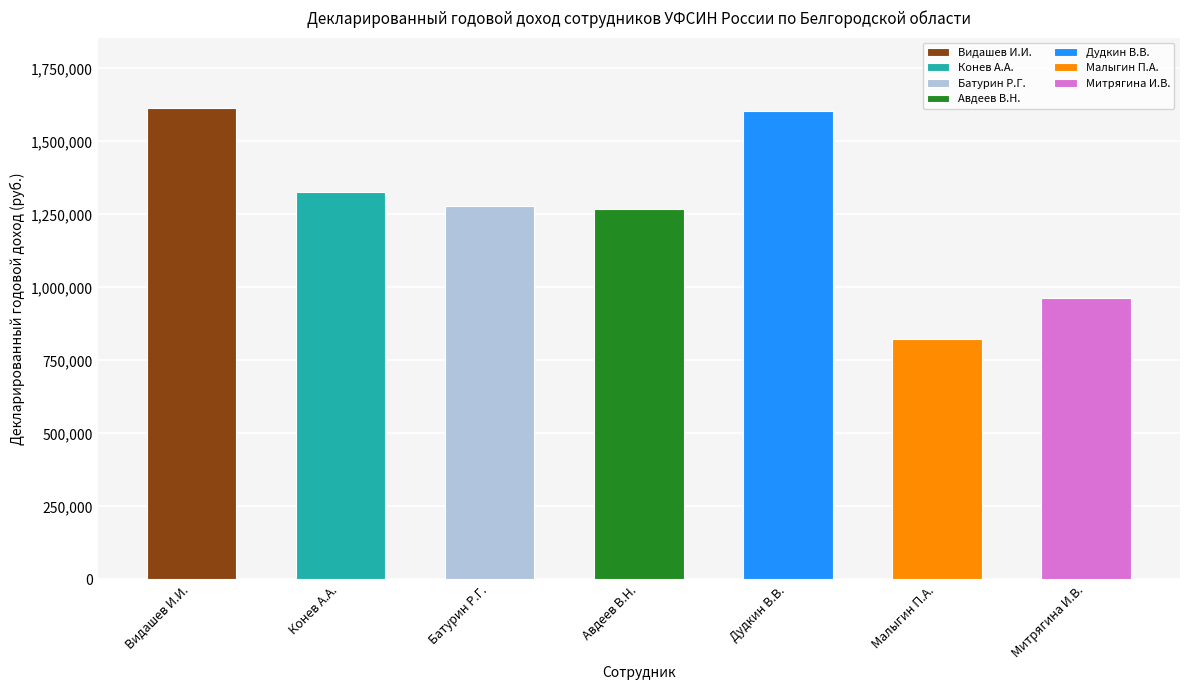

Which has a higher value, Конев А.А. or Малыгин П.А.?

Конев А.А.